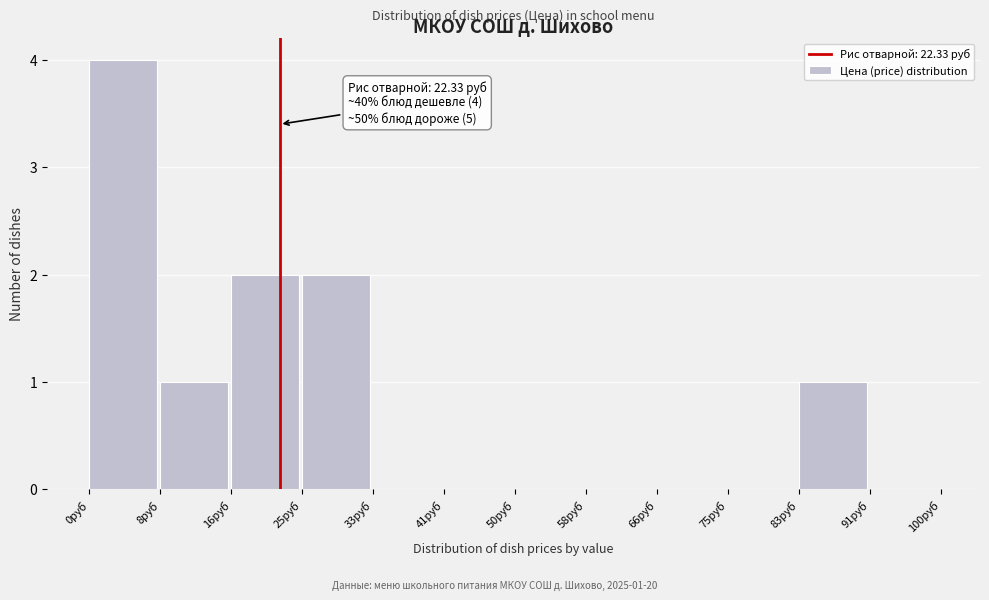

Over which range of the x-axis is the bar tallest?

0 to 8